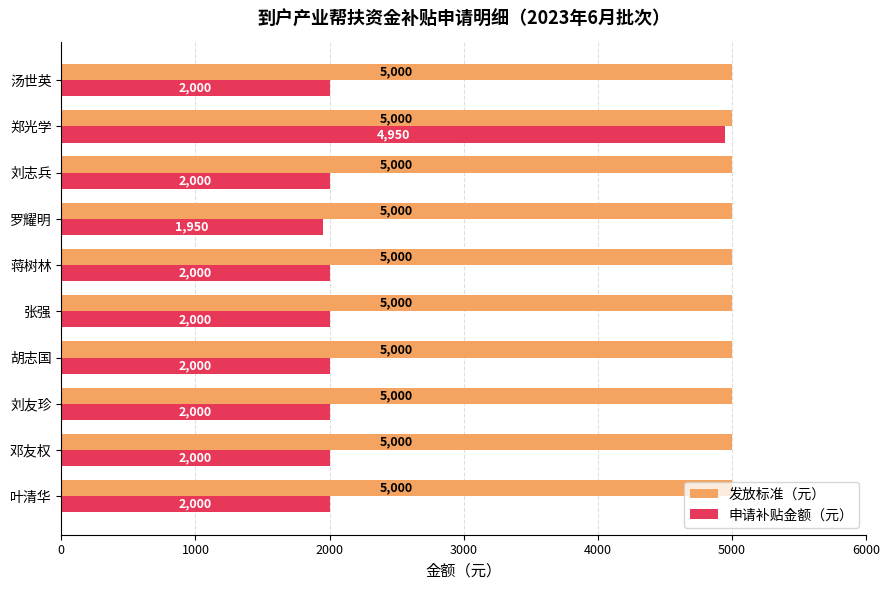

What is the minimum value for 发放标准（元）?

5000